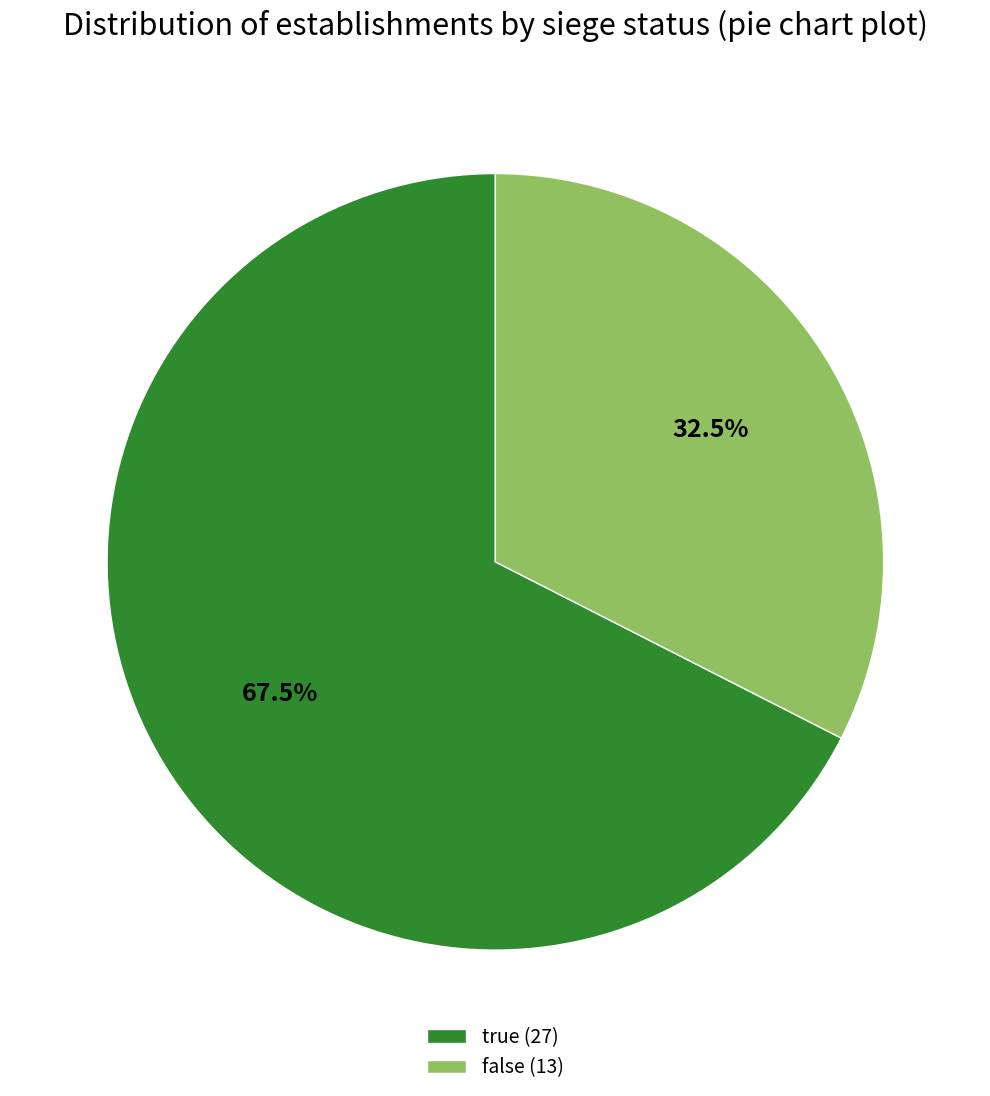

What is the smallest slice in the pie chart?

false